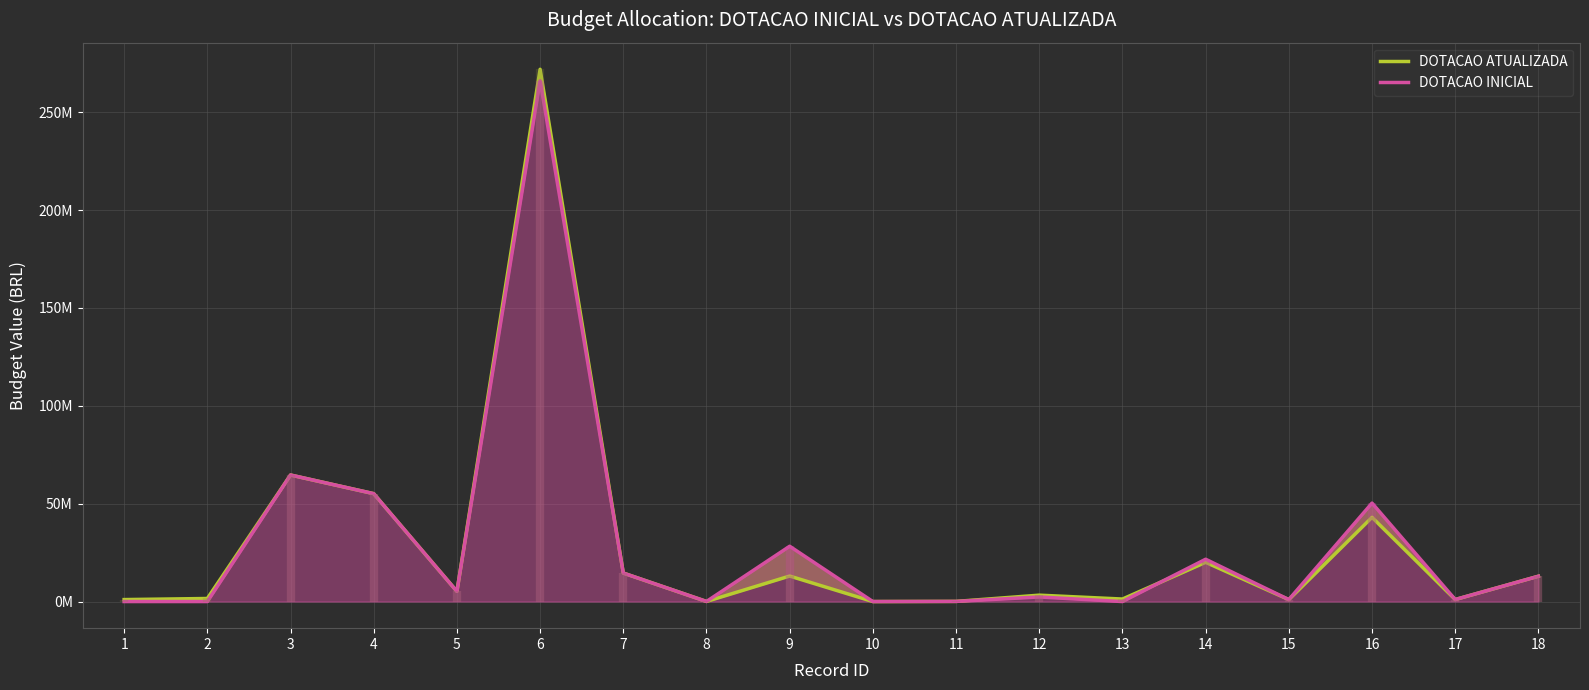

Is the value of DOTACAO ATUALIZADA at 5 greater than the value of DOTACAO INICIAL at 17?

Yes